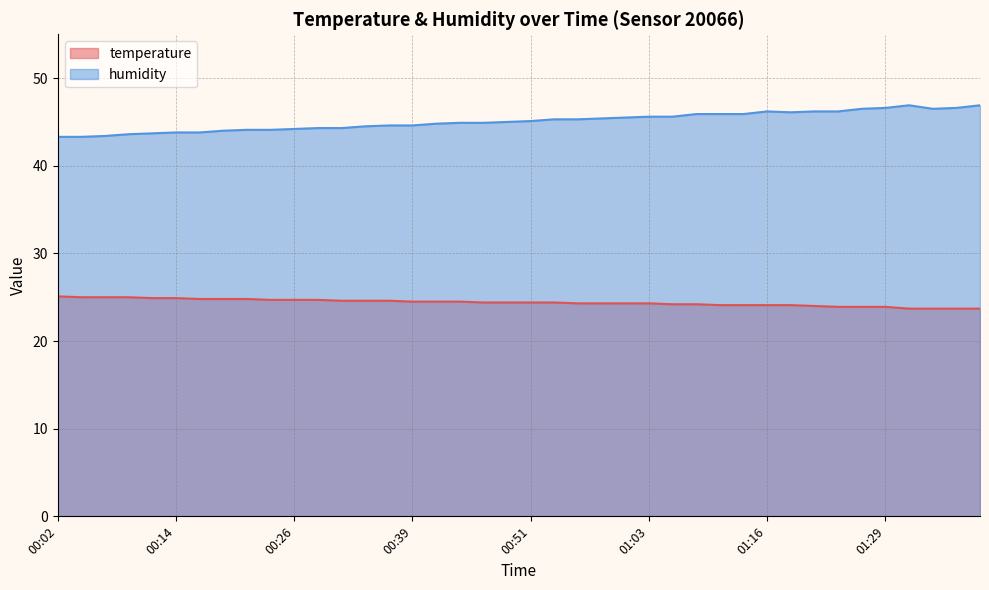

What is the difference between the maximum and minimum values in the humidity series?

3.6